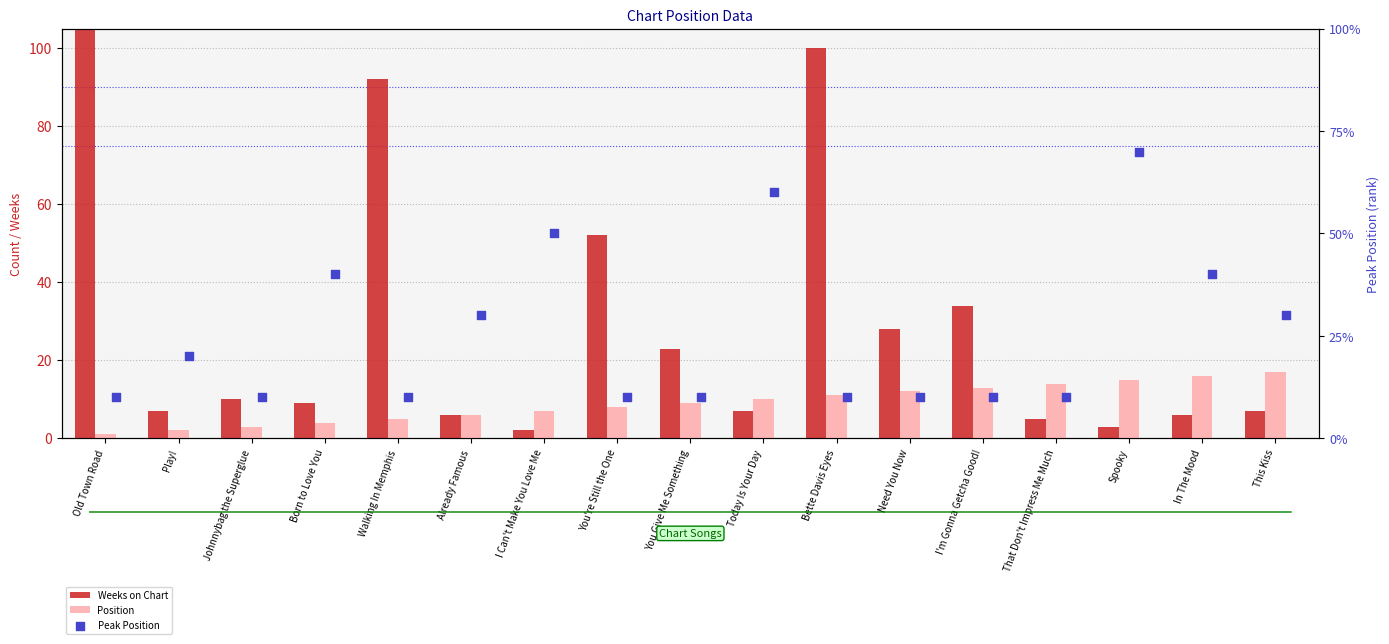

Is the value of Peak Position at I'm Gonna Getcha Good! greater than the value of Position at I'm Gonna Getcha Good!?

No